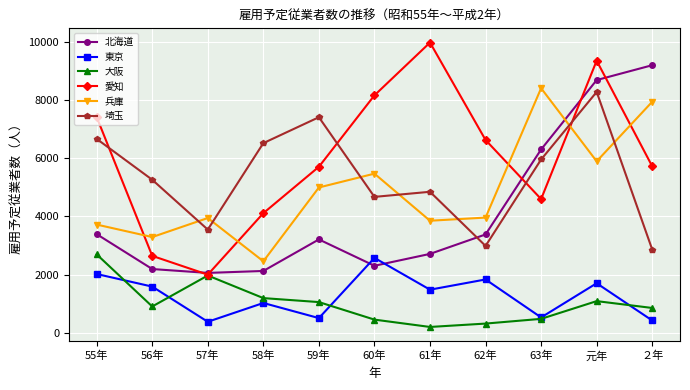

What is the value of the 兵庫 point at the 1st from the left?

3718